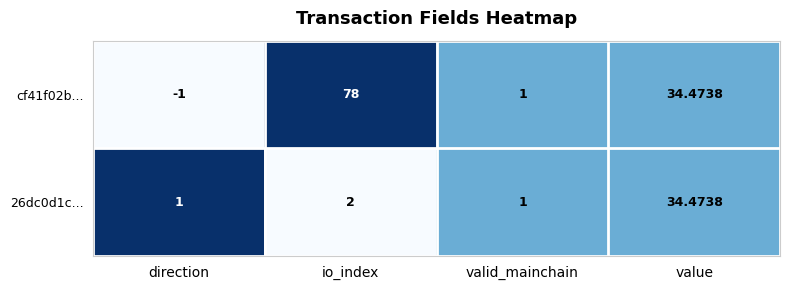

At which category does the chart reach its peak across all series?

io_index